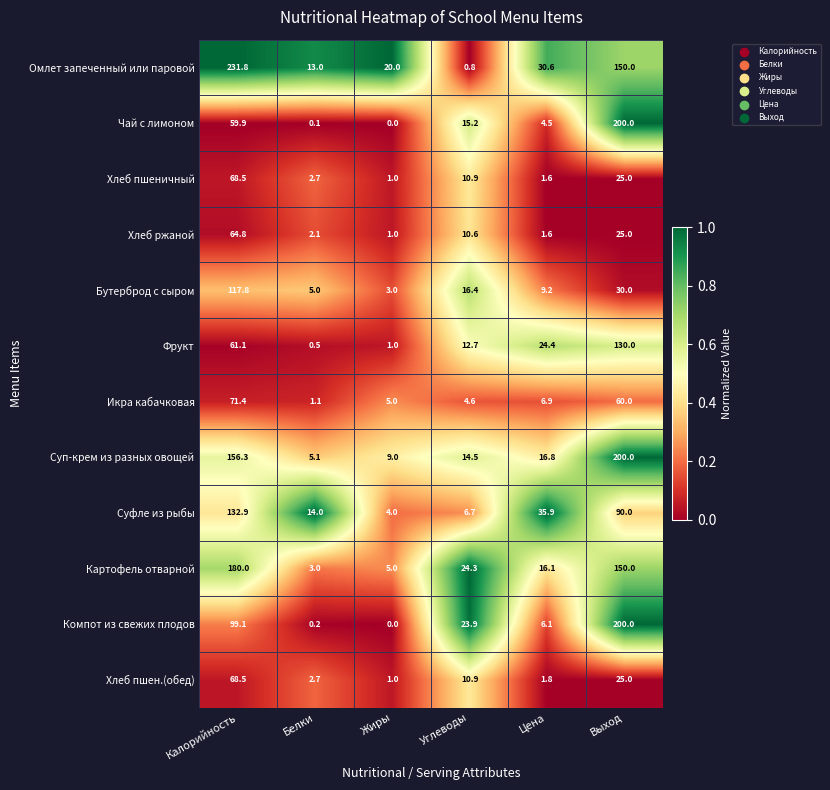

What is the difference between the highest and lowest values at Калорийность?

171.9